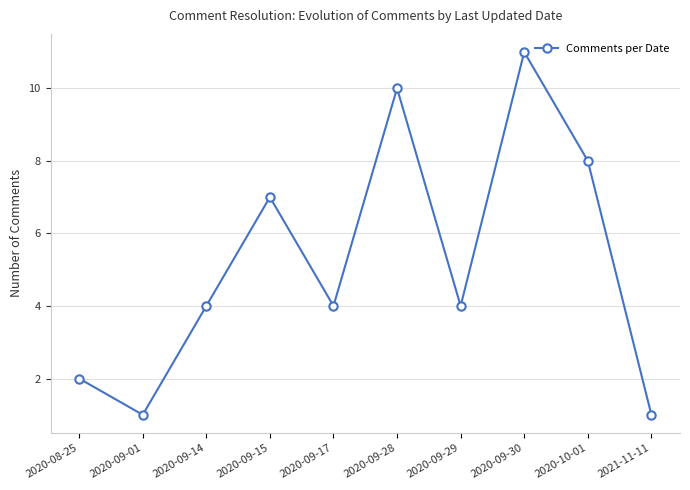

True or false: there are more than 2 points higher than both neighbors.

True